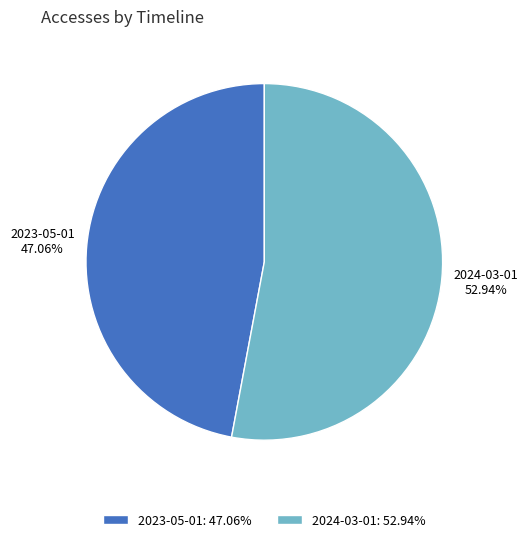

What is the majority slice?

2024-03-01